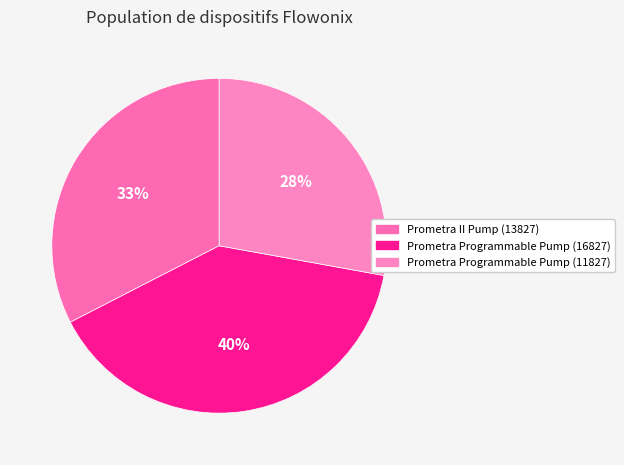

How many segments does this pie chart have?

3